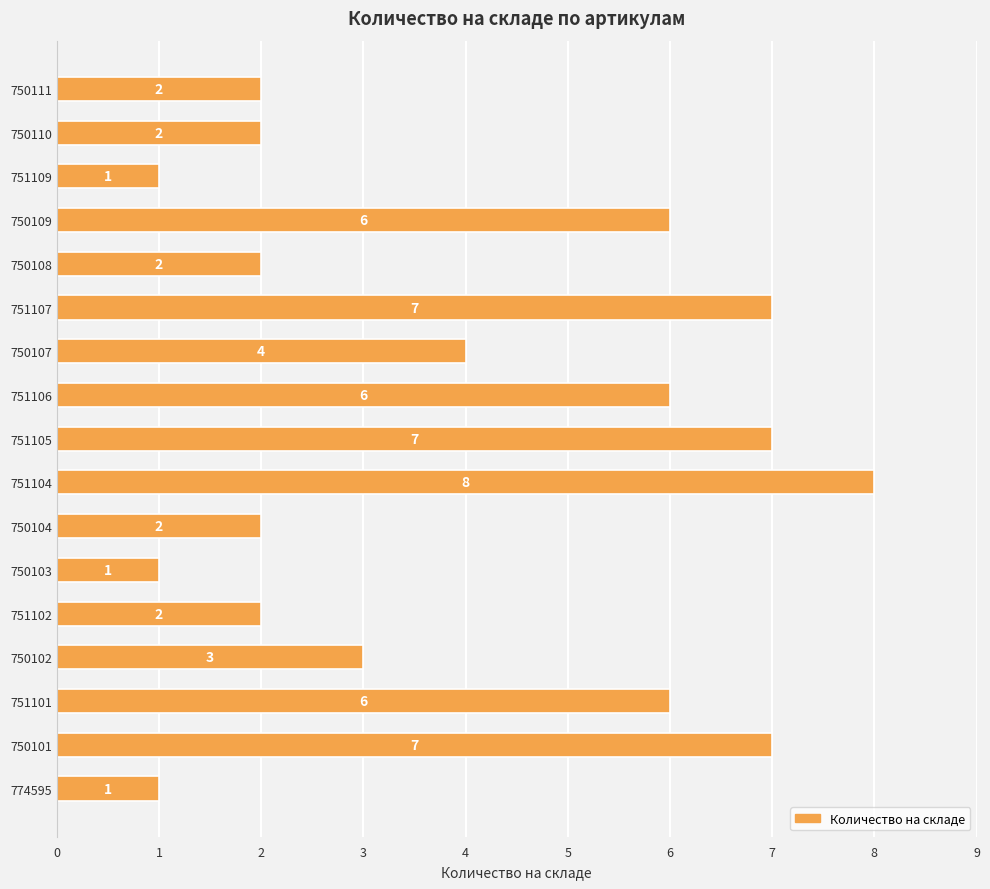

What is the difference between the values at 751102 and 751107?

5